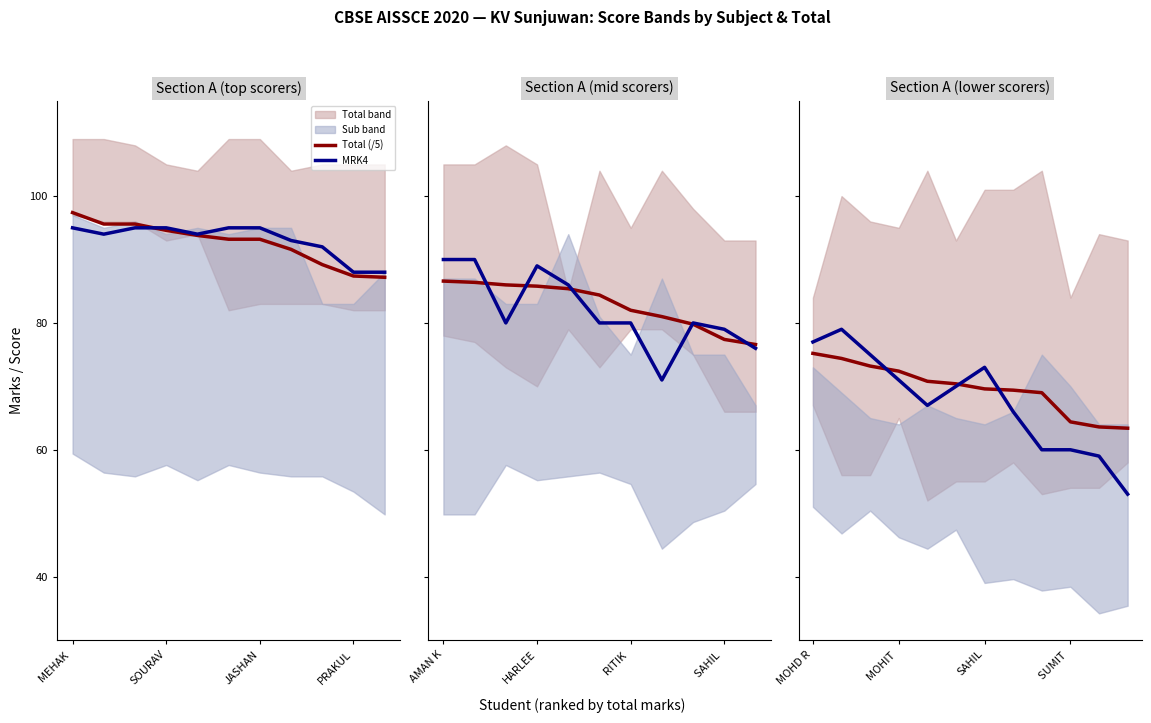

Which has a higher value, 4 or PRAKUL?

PRAKUL